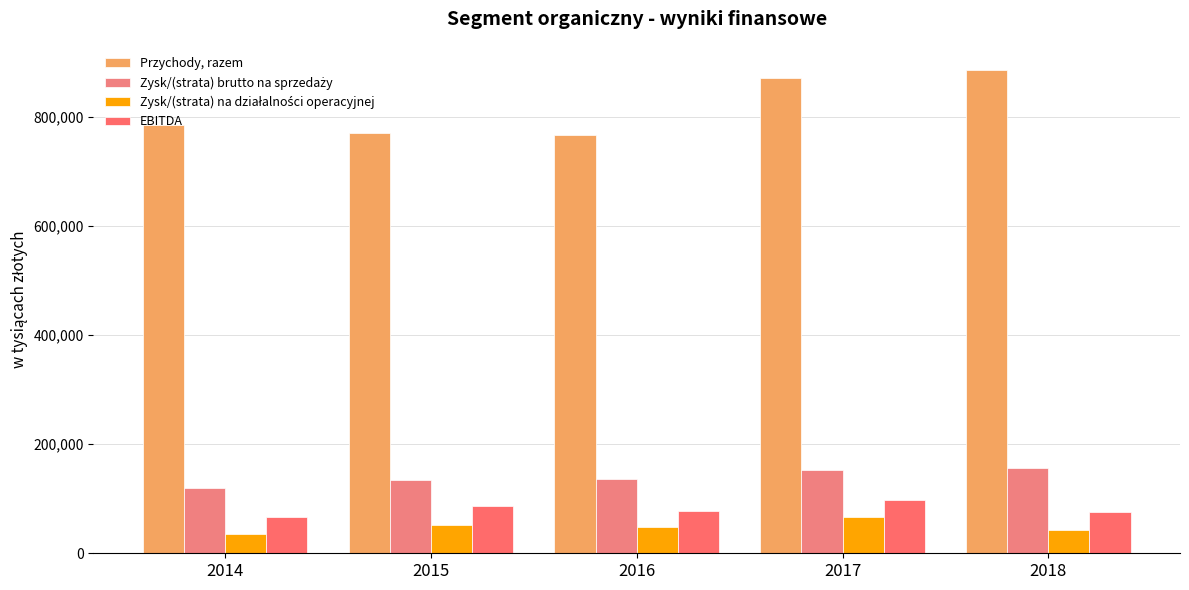

The value of EBITDA at 2015 is 86101. True or false?

True